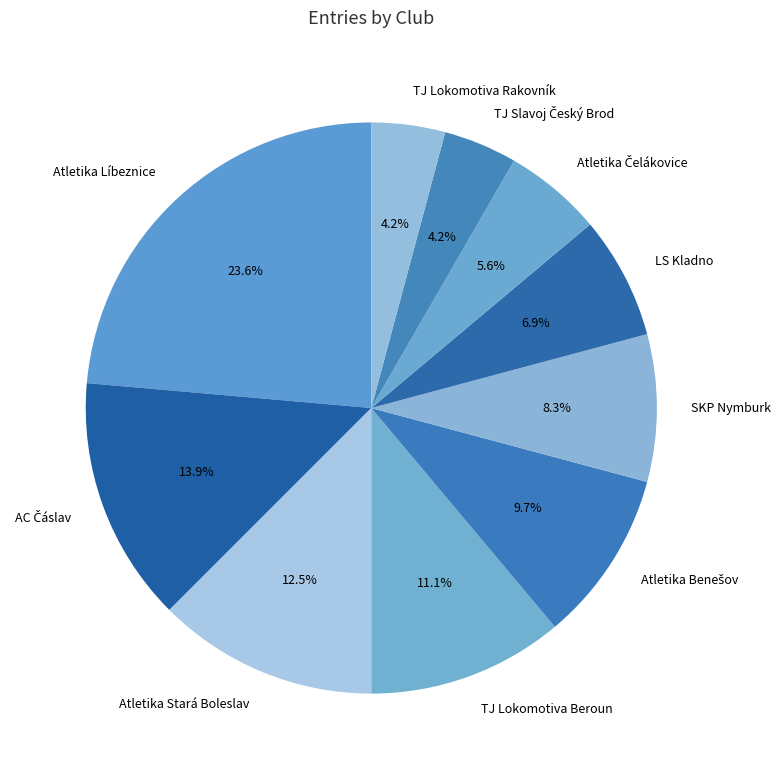

What percentage do TJ Lokomotiva Beroun and Atletika Líbeznice together represent?

34.7%